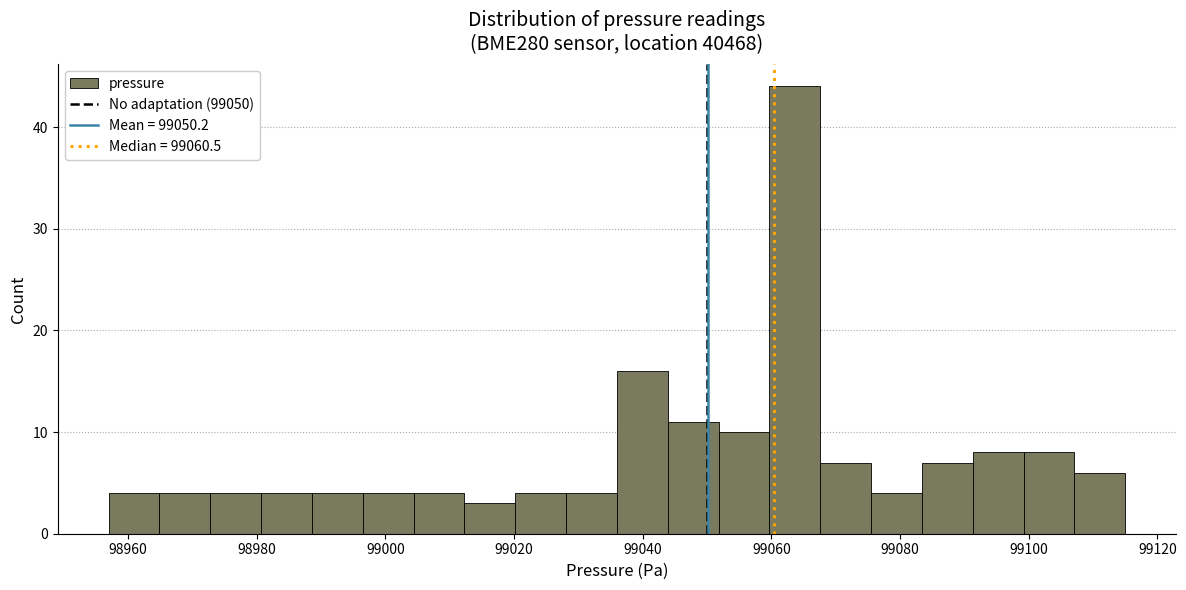

Around what value on the x-axis is the tallest bar? Give the approximate position of its centre, as read against the axis.

99064